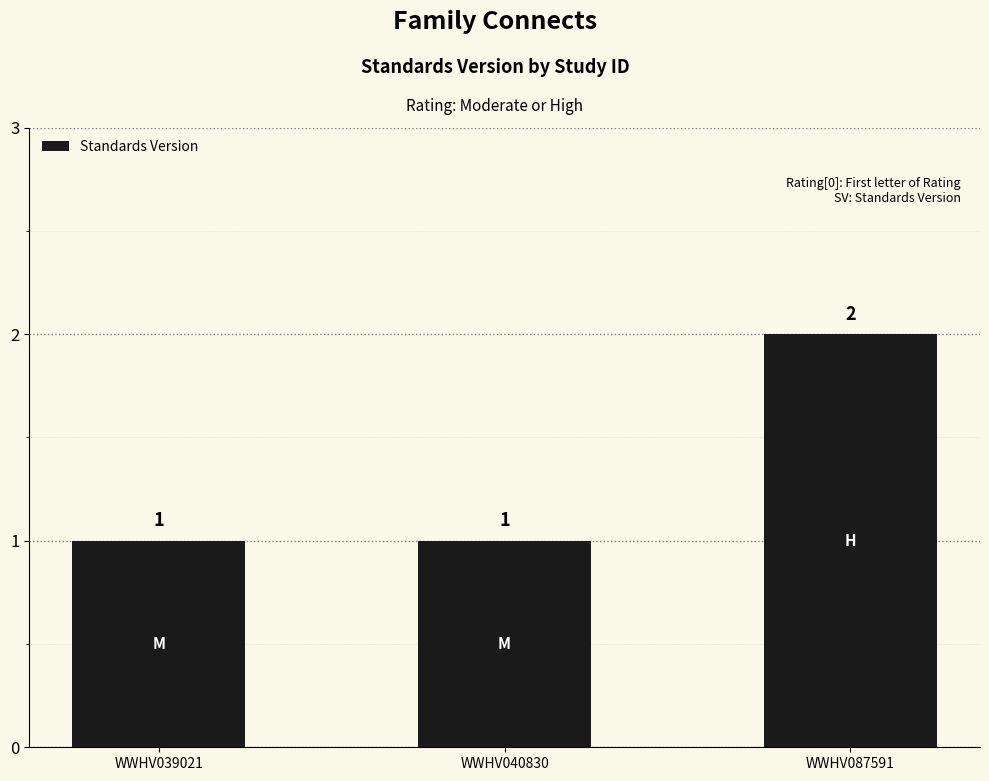

The value at WWHV040830 is 1. True or false?

True